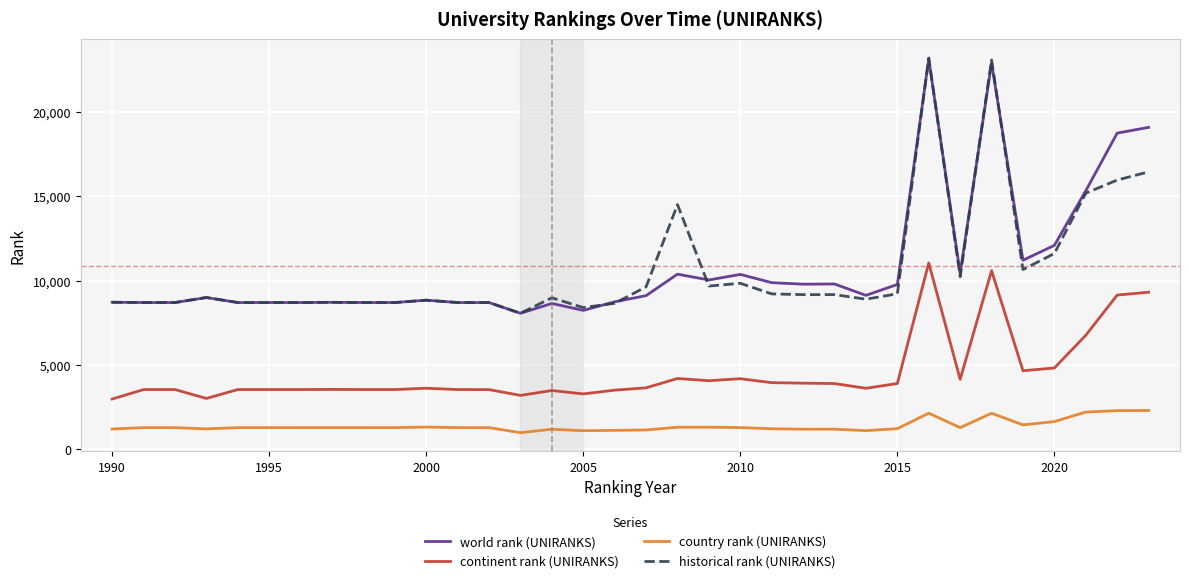

Which series has the widest spread of values?

historical rank (UNIRANKS)